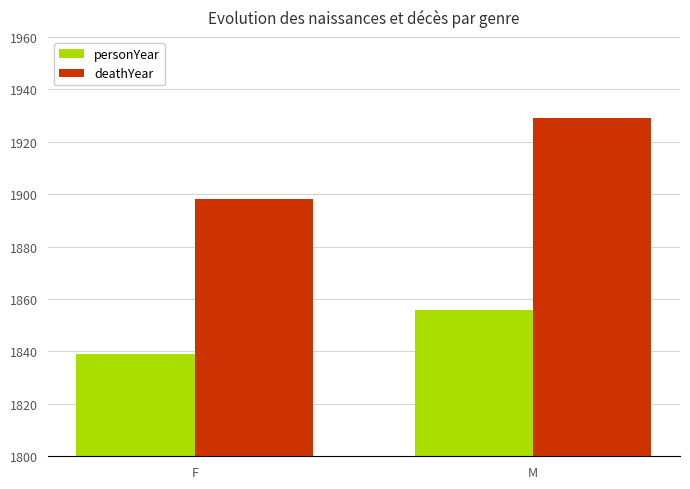

How many groups of bars are there?

2